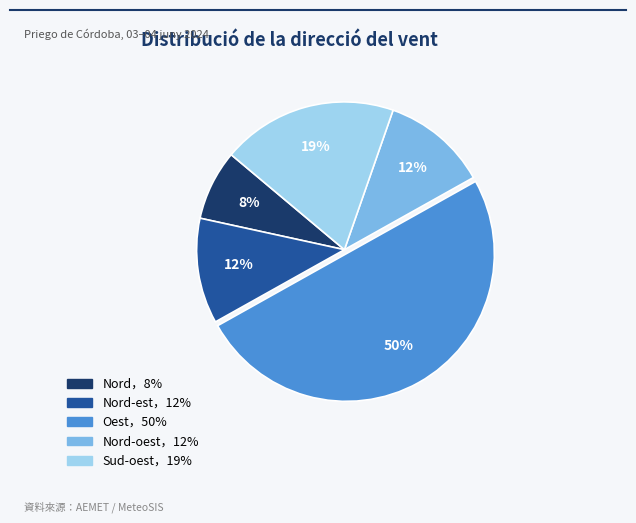

To the nearest percent, what is the average slice percentage?

20%